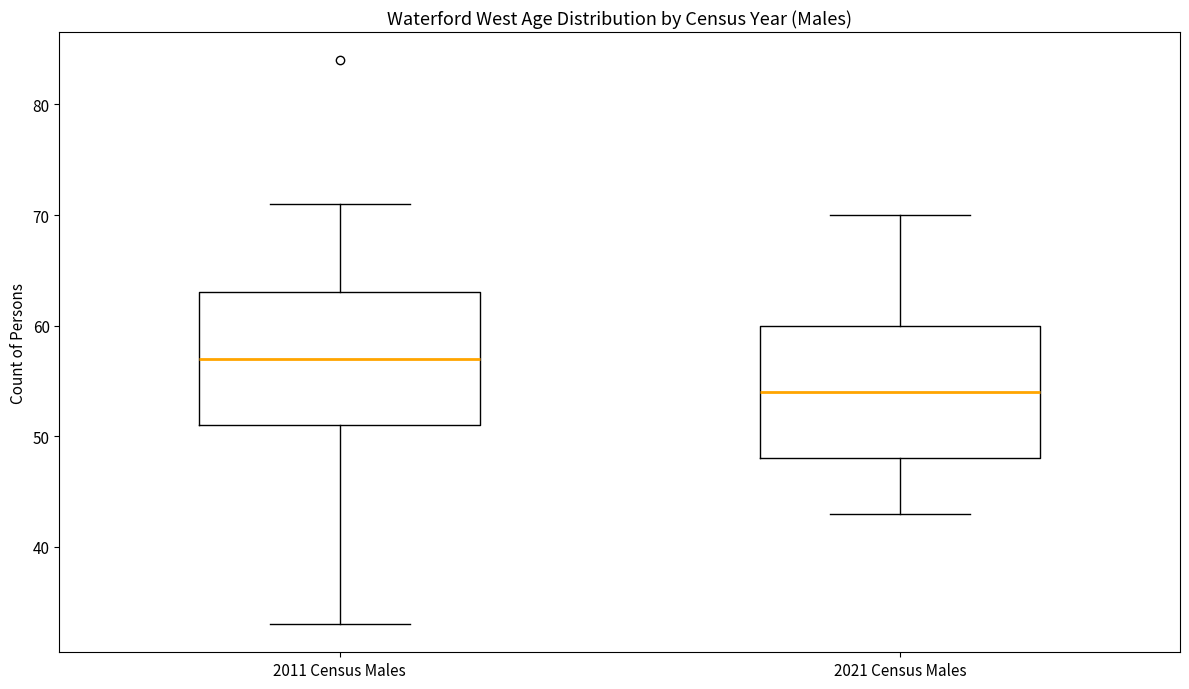

Where does the lower whisker of the box for 2011 Census Males end on the y-axis? The values are not printed on the chart, so give them approximately, as read against the axis.

33